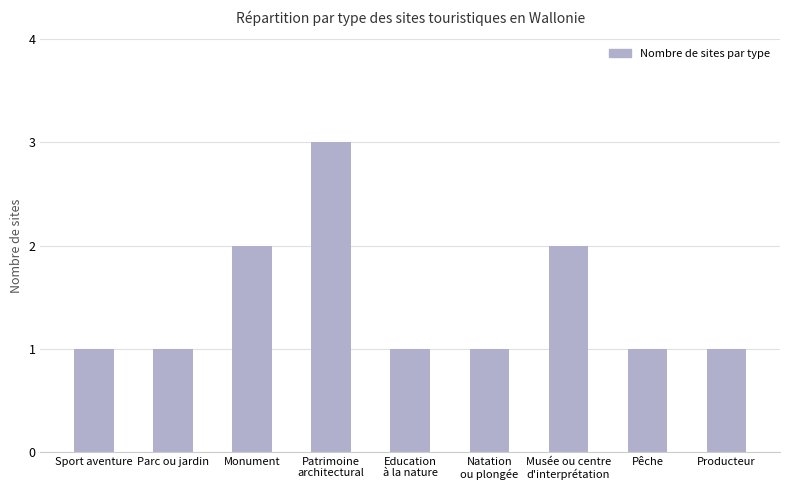

What position from the right is Producteur?

1